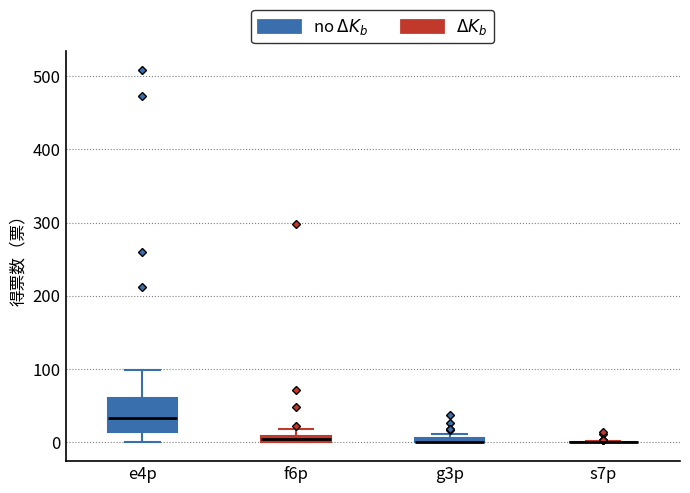

Comparing the boxes themselves (not the whiskers), which one is the tallest?

e4p